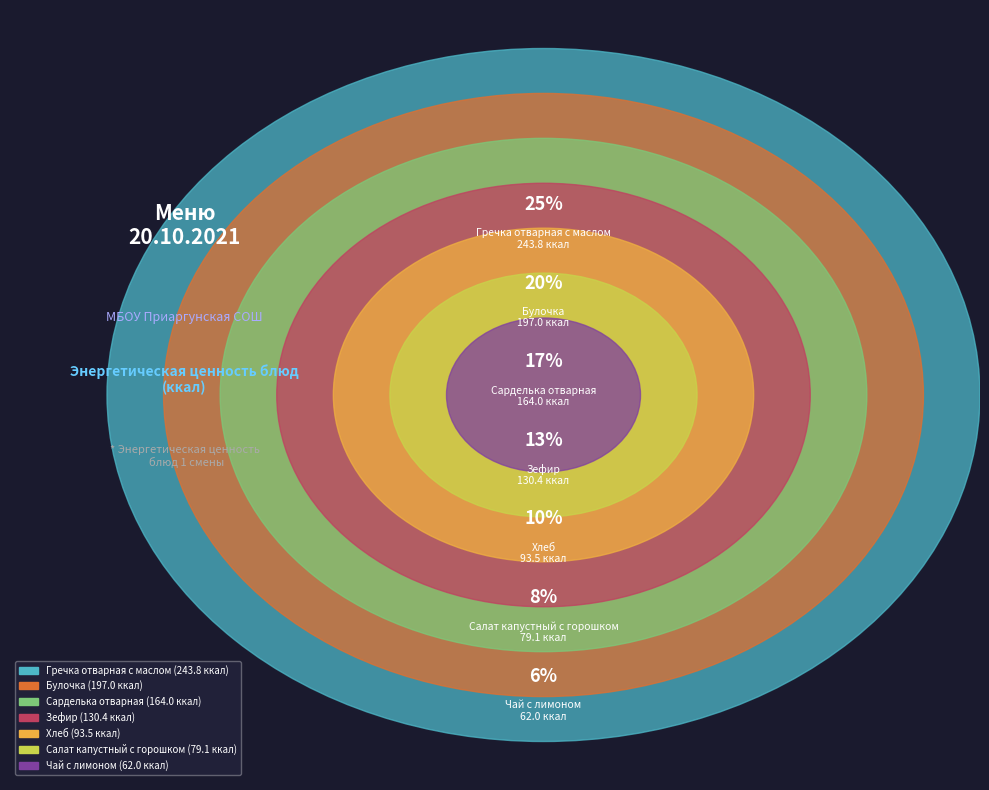

To the nearest percent, what percentage of the pie is Гречка отварная с маслом?

25%